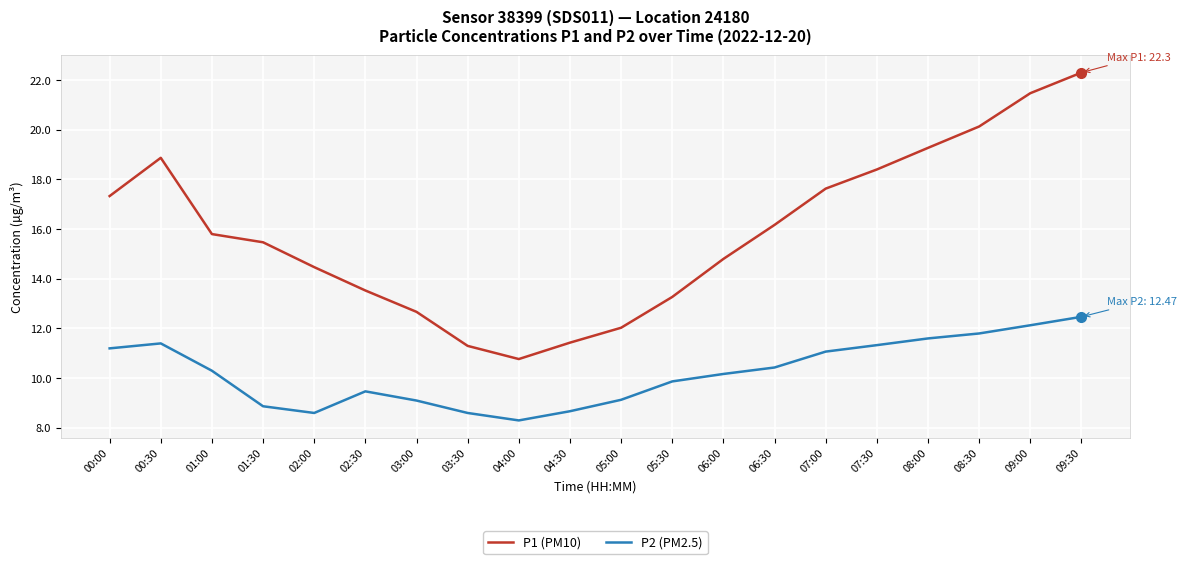

At how many categories does at least one series exceed 19?

4